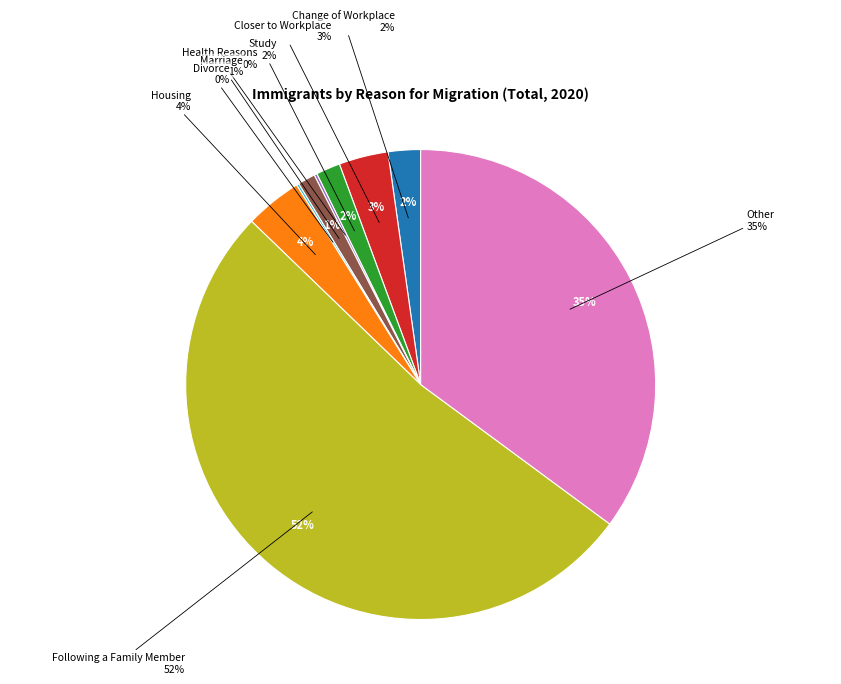

To the nearest percent, what portion does Closer to Workplace represent?

3%